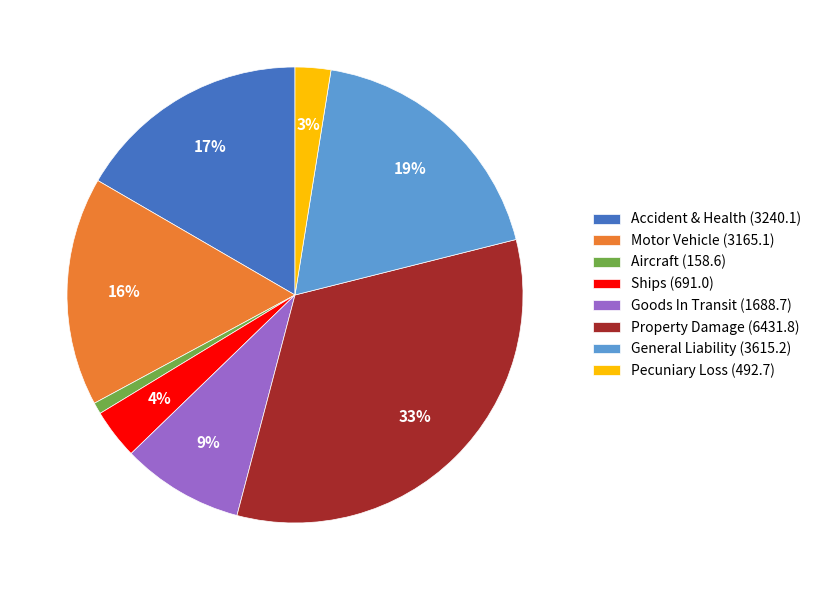

Is Pecuniary Loss (492.7) the majority of the pie?

No